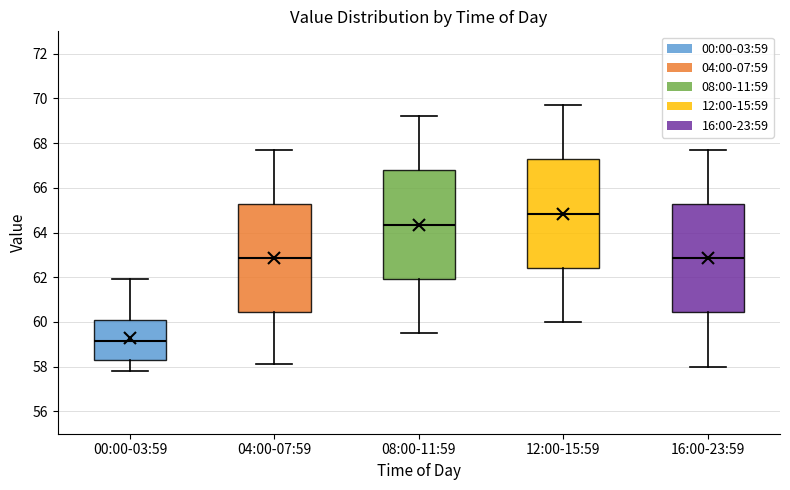

Which box has the lowest median line?

00:00-03:59